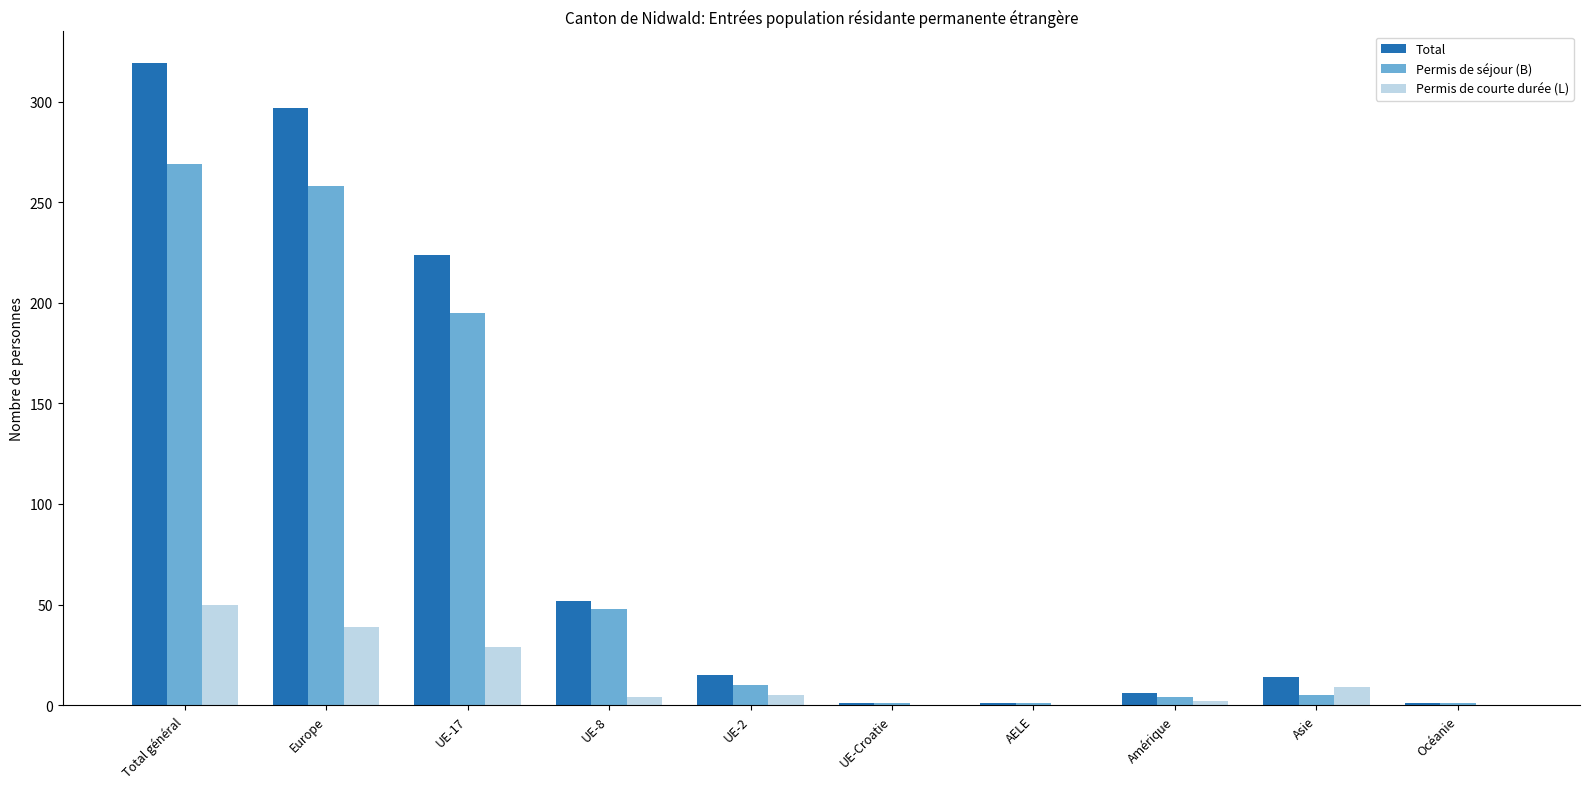

Which series has the largest range (max minus min)?

Total